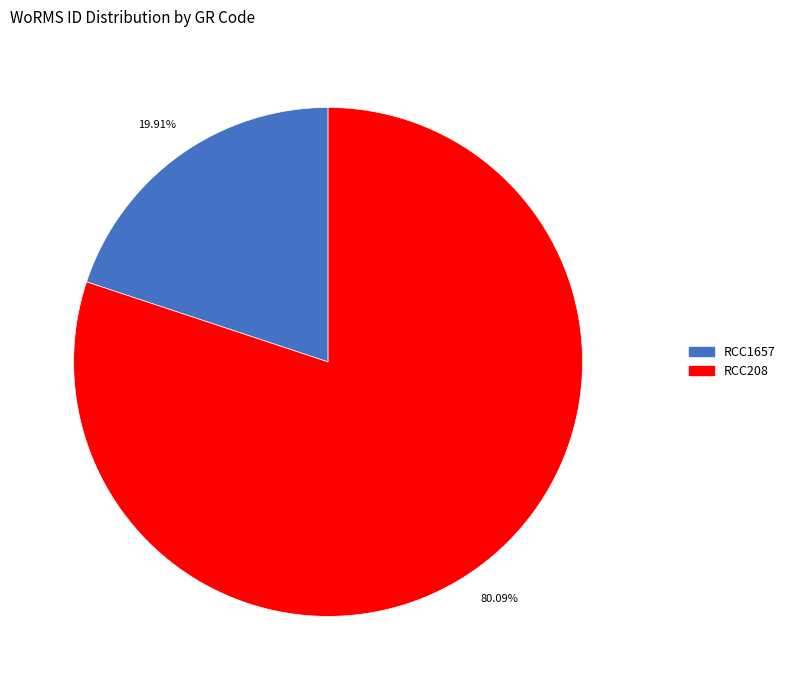

To the nearest percent, what is the combined percentage of RCC1657 and RCC208?

100%